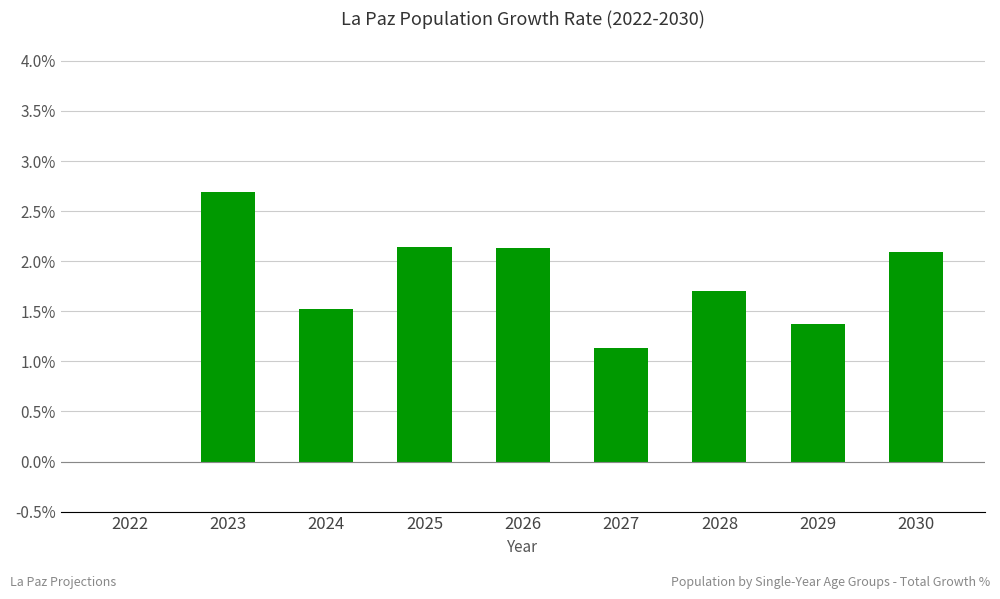

Between 2023 and 2027, which is larger?

2023